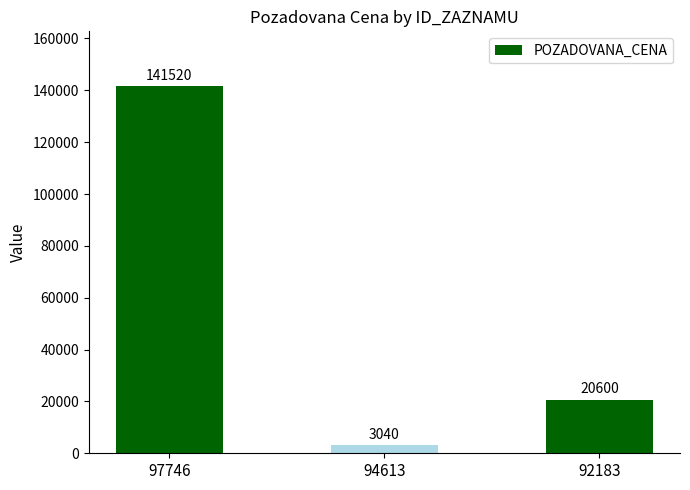

What is the difference between the values at 97746 and 92183?

120920